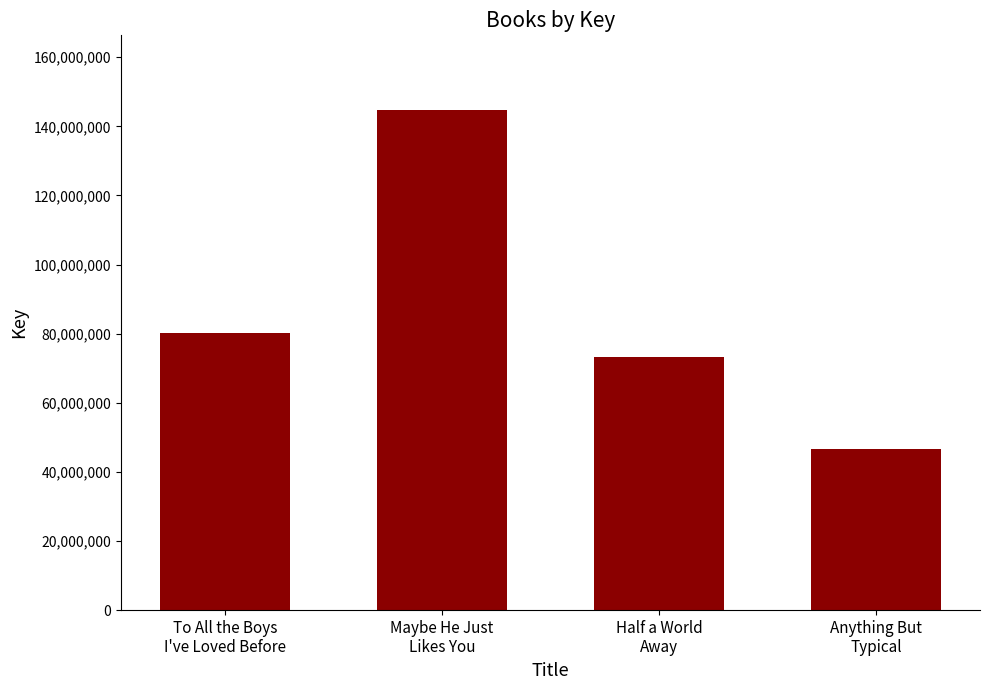

Rank the categories by value from highest to lowest.

Maybe He Just
Likes You, To All the Boys
I've Loved Before, Half a World
Away, Anything But
Typical